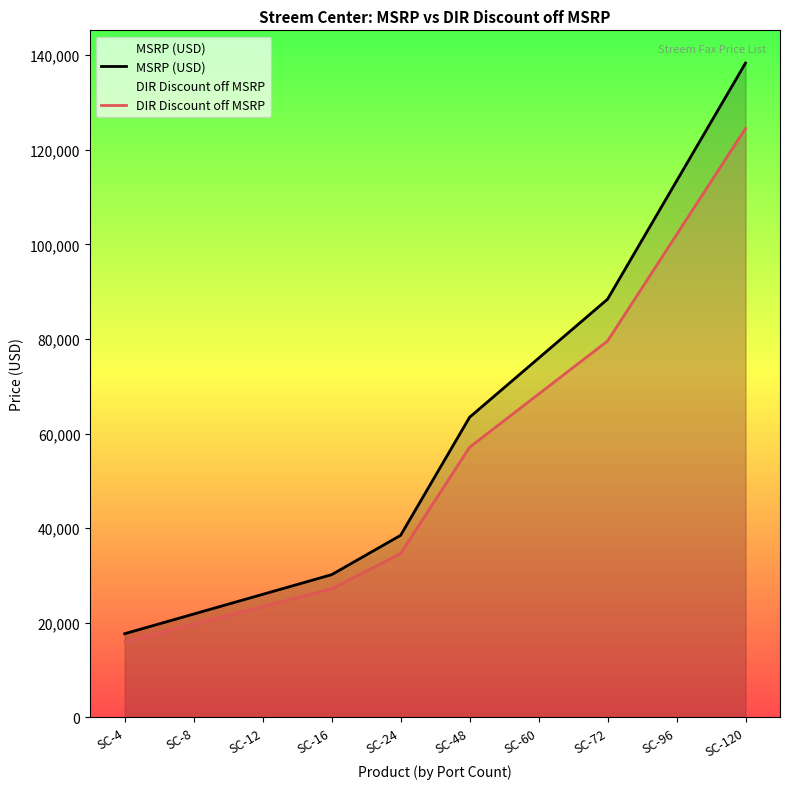

What is the value of the DIR Discount off MSRP point at the 5th from the left?

34632